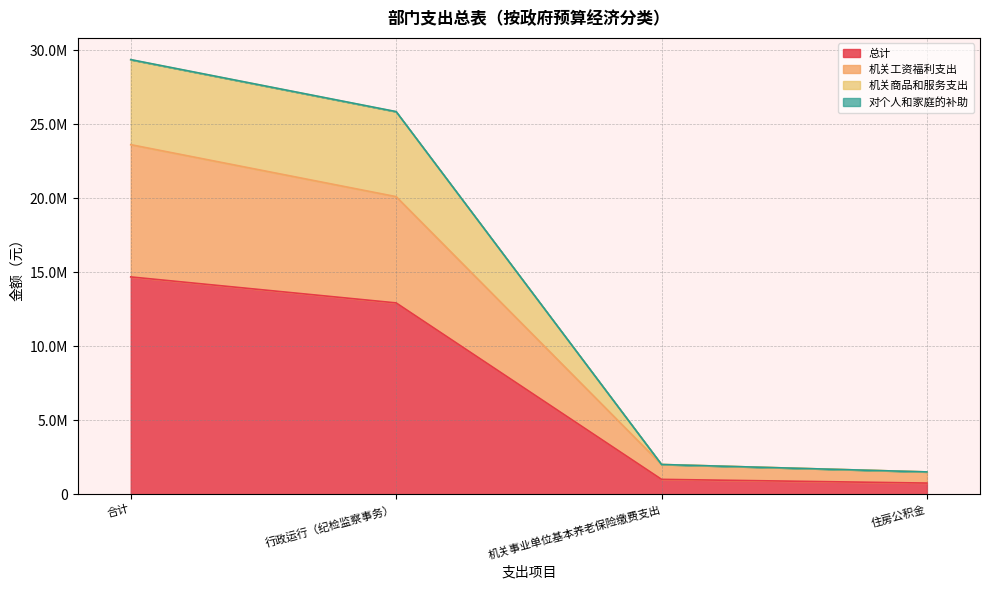

Which has a higher value, 机关事业单位基本养老保险缴费支出 or 住房公积金?

机关事业单位基本养老保险缴费支出